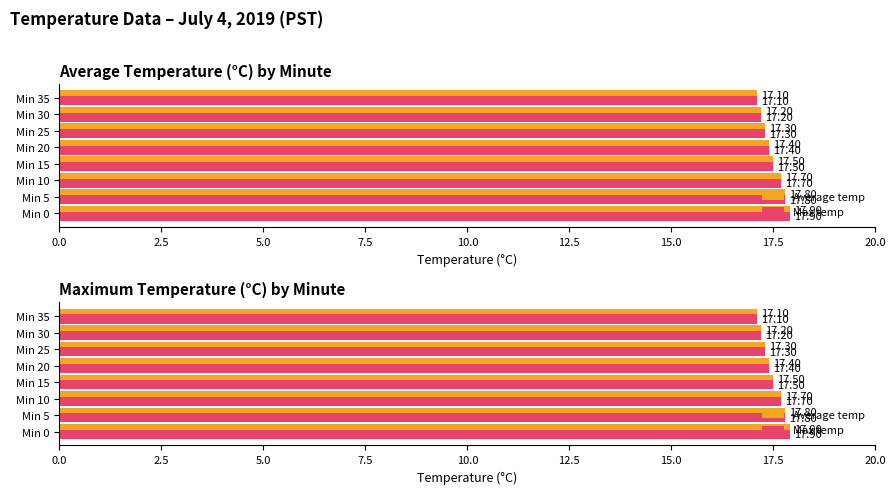

The value of Max temp at Min 30 is 11.0. True or false?

False